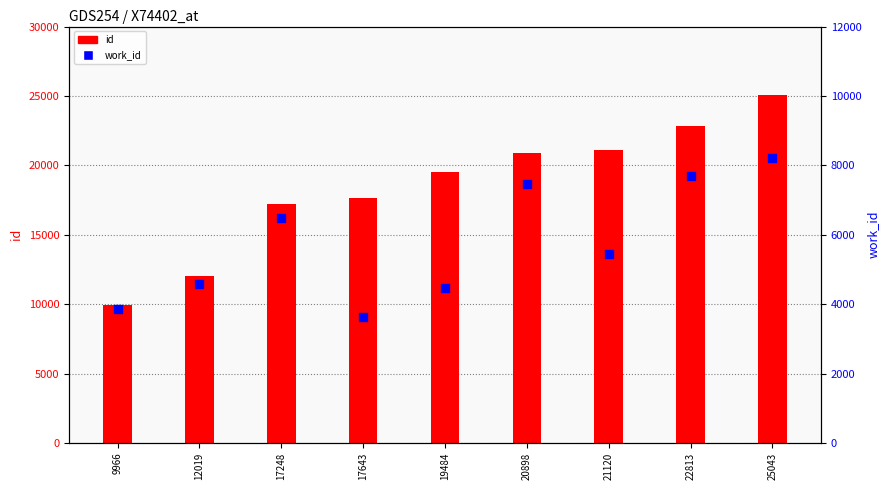

What is the total value across all series at 12019?

16592